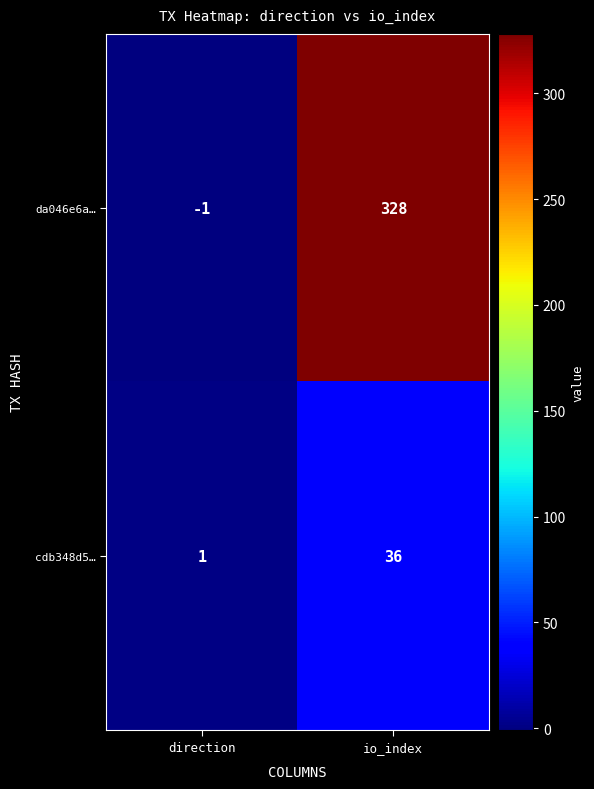

True or false: da046e6a… has a value of -1 at direction.

True